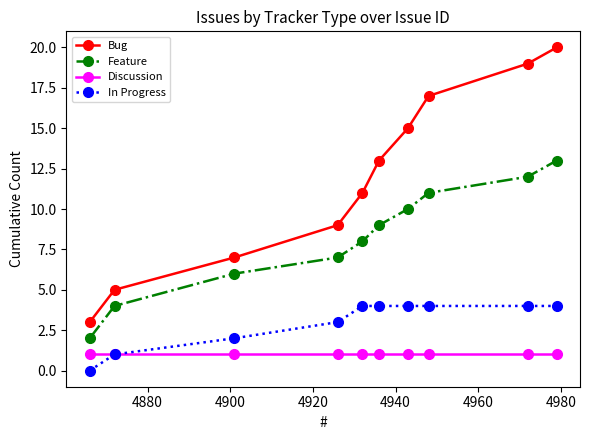

What is the highest value of the Bug series?

20